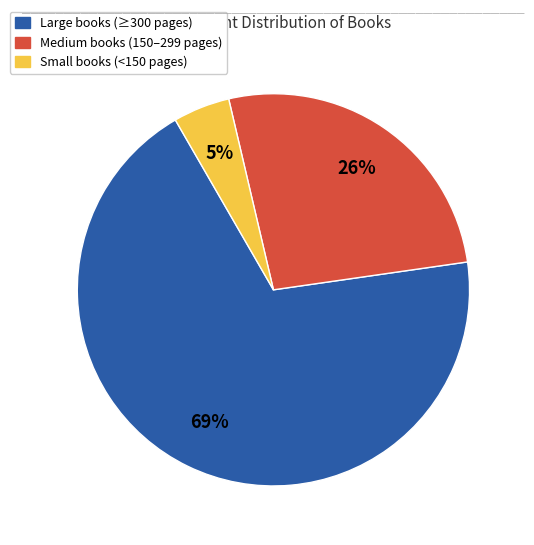

To the nearest percent, what is the average slice percentage?

33%